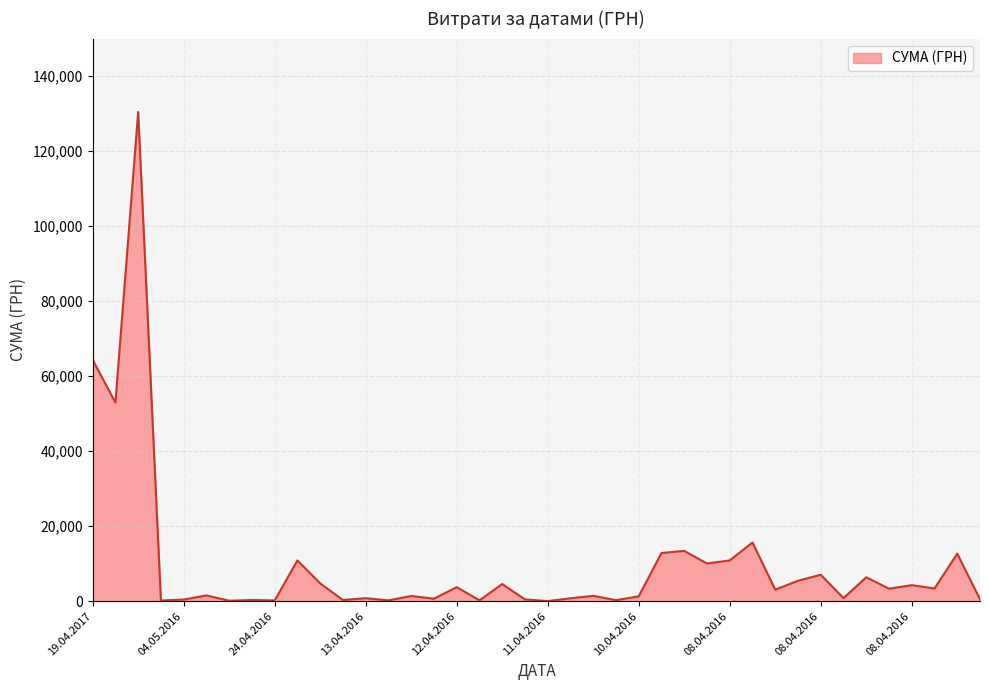

What is the difference between the maximum and minimum values?

130357.3